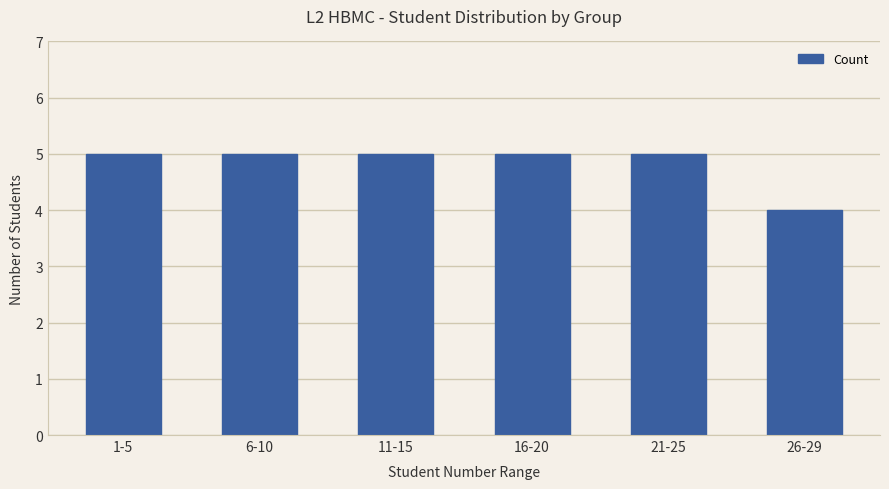

How many categories are shown in the chart?

6